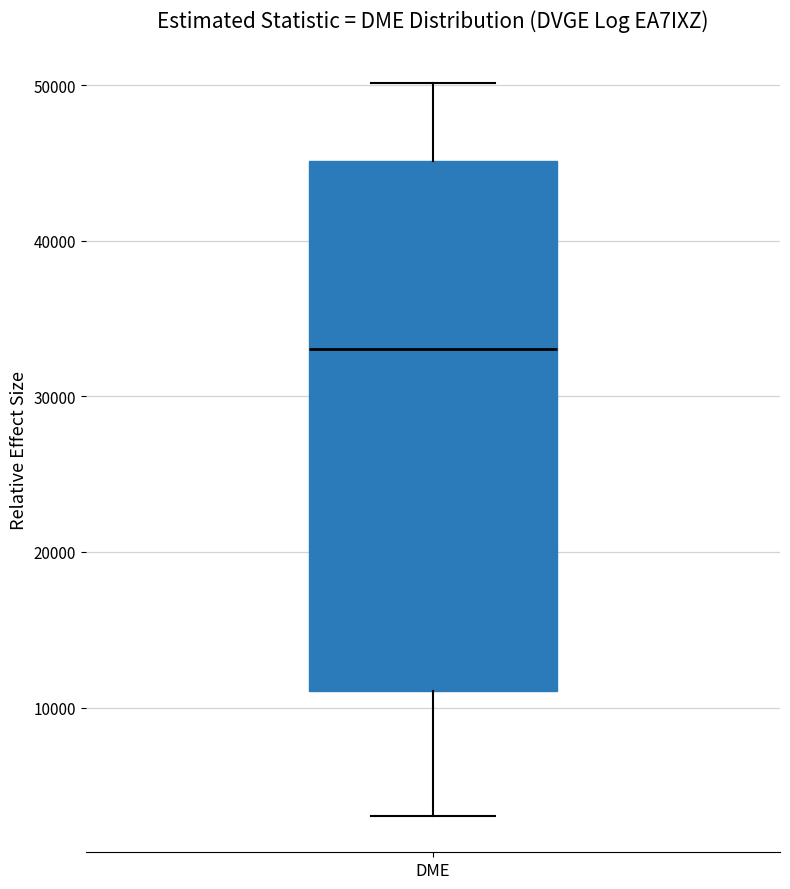

Read this box plot against the y-axis: the position of the median line, the range covered by the box, and the ends of both whiskers. The values are not printed on the chart, so give them approximately, as read against the axis.

median 33000, box 11000 to 45000, whiskers 3000 to 50000